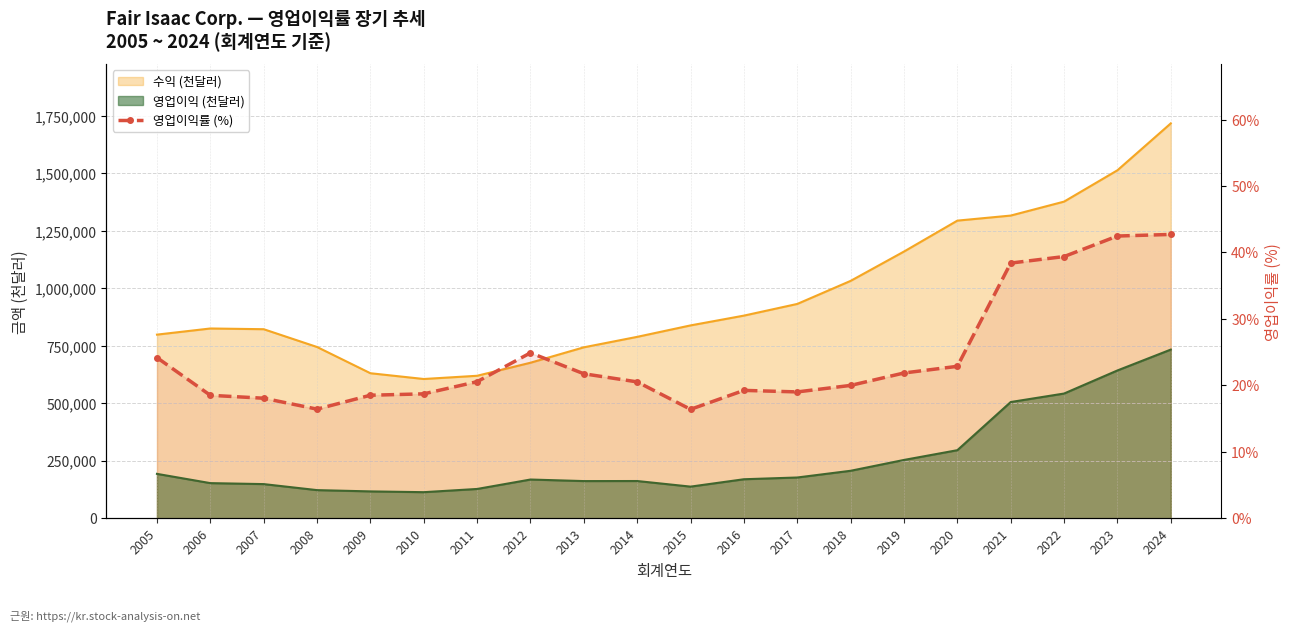

True or false: the data shows 42.7 at 2024.

True